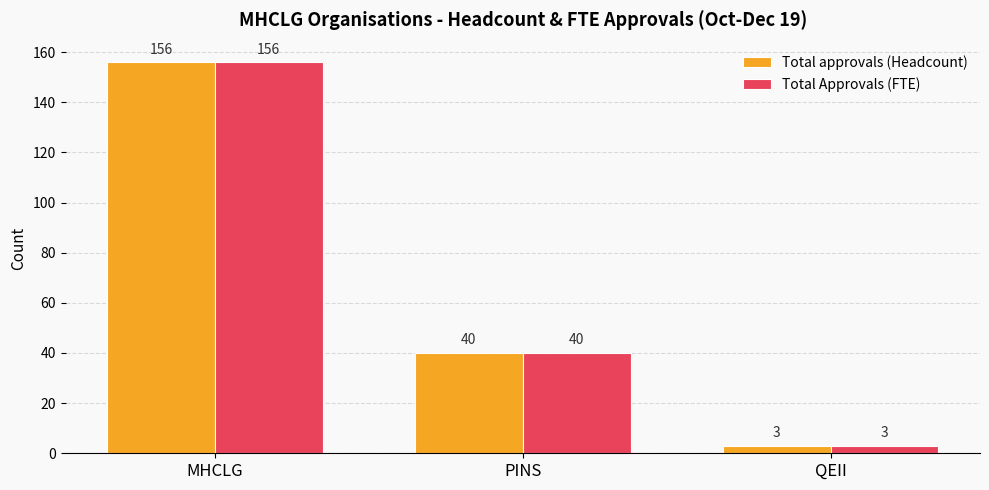

What is the difference between the Total approvals (Headcount) values at MHCLG and QEII?

153